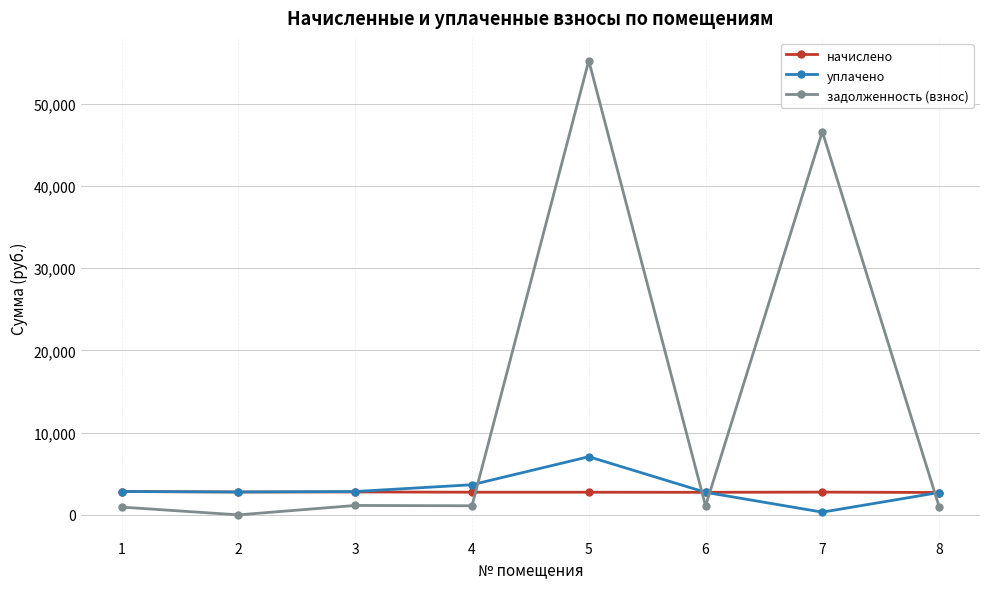

True or false: задолженность (взнос) has more than 0 interior local peaks.

True